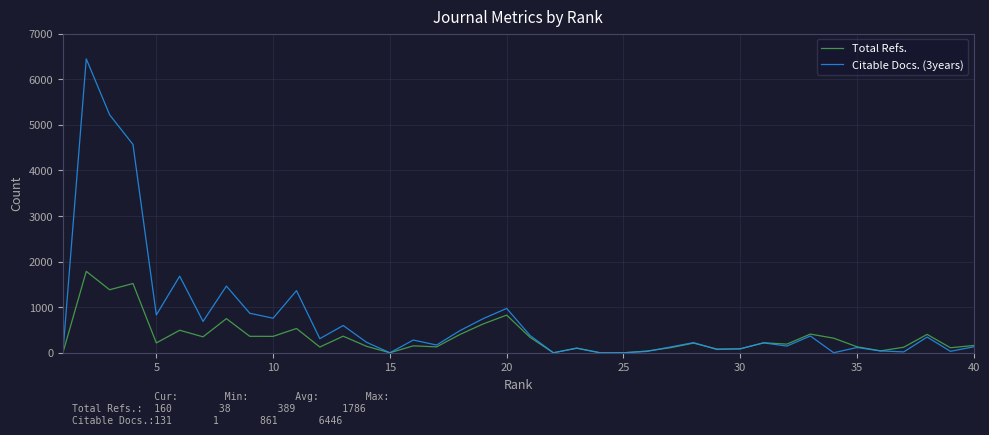

List the series in order of their overall mean, lowest first.

Total Refs., Citable Docs. (3years)